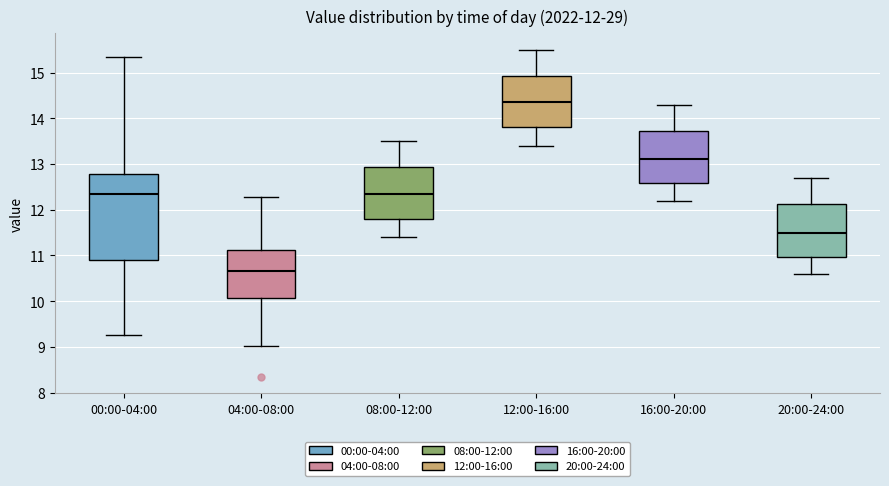

Which box is the tallest, from its lower edge to its upper edge?

00:00-04:00